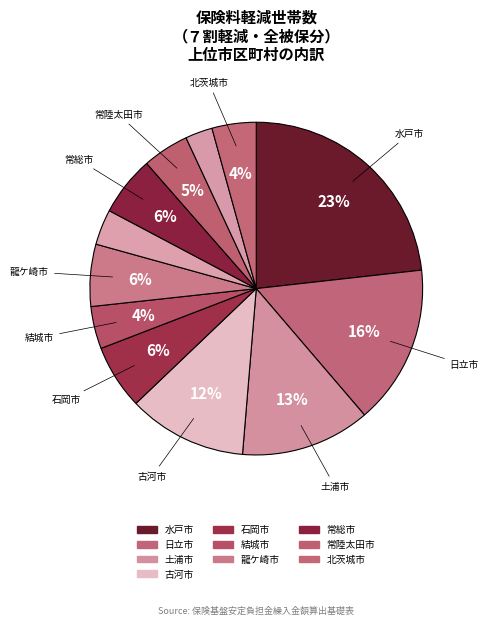

Count the number of slices in the pie.

12